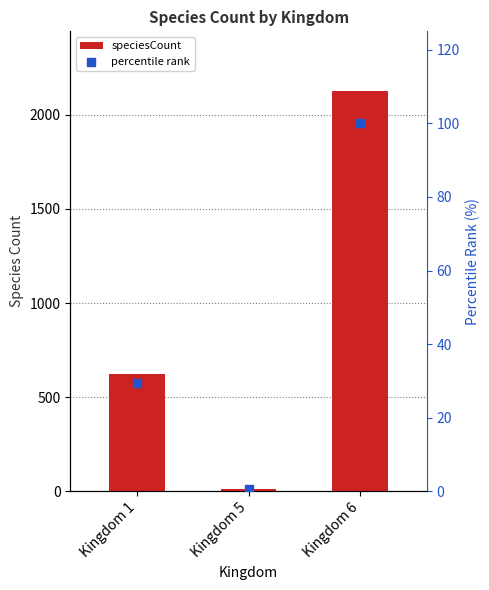

Which series reaches the maximum Y coordinate?

speciesCount